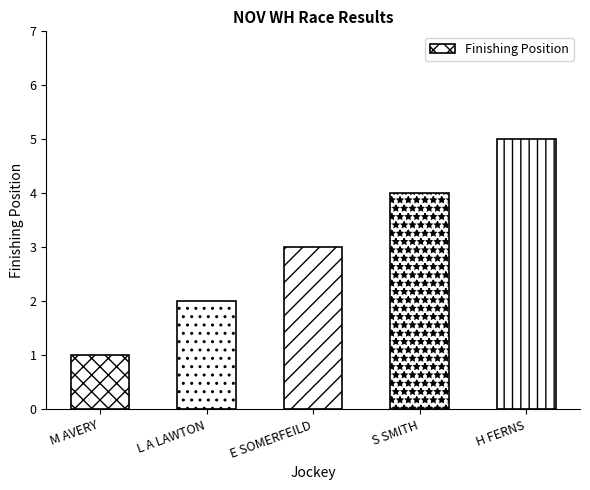

Which category has the lowest value across all series?

M AVERY